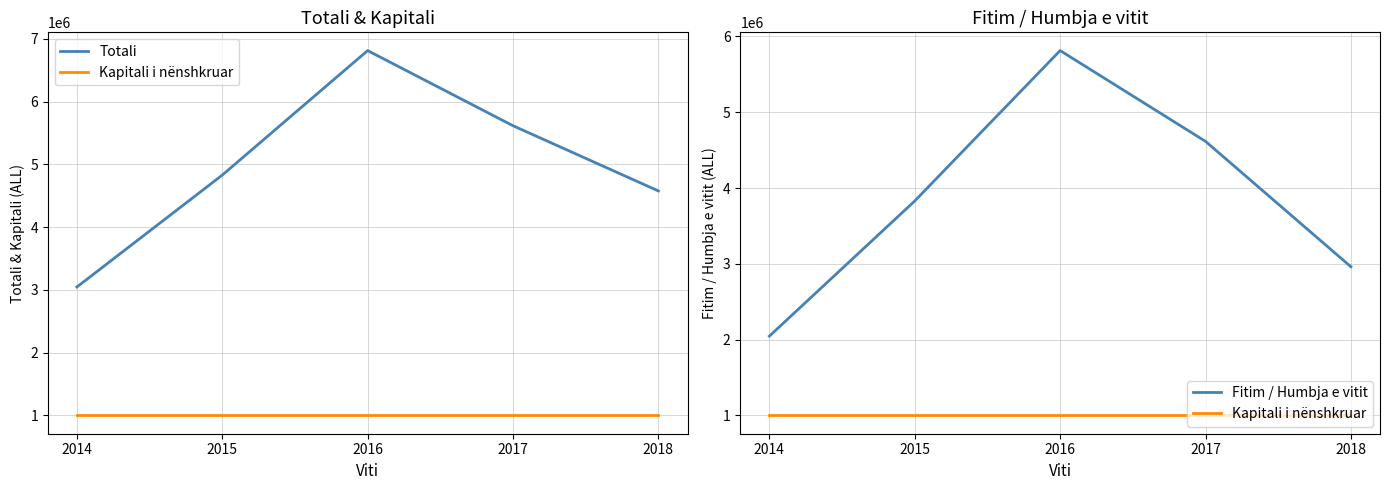

Which series has the widest spread of values?

Totali